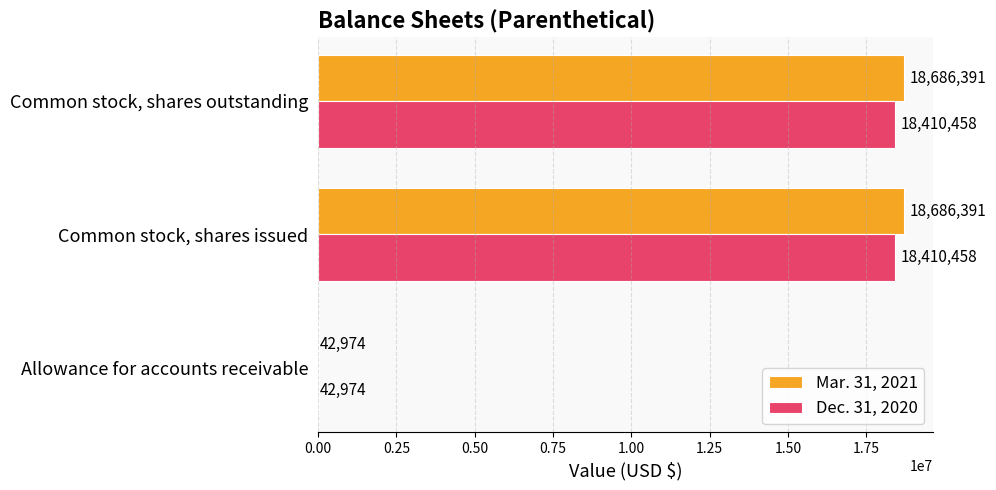

Is it true that Mar. 31, 2021 equals 4283459 at Common stock, shares outstanding?

False